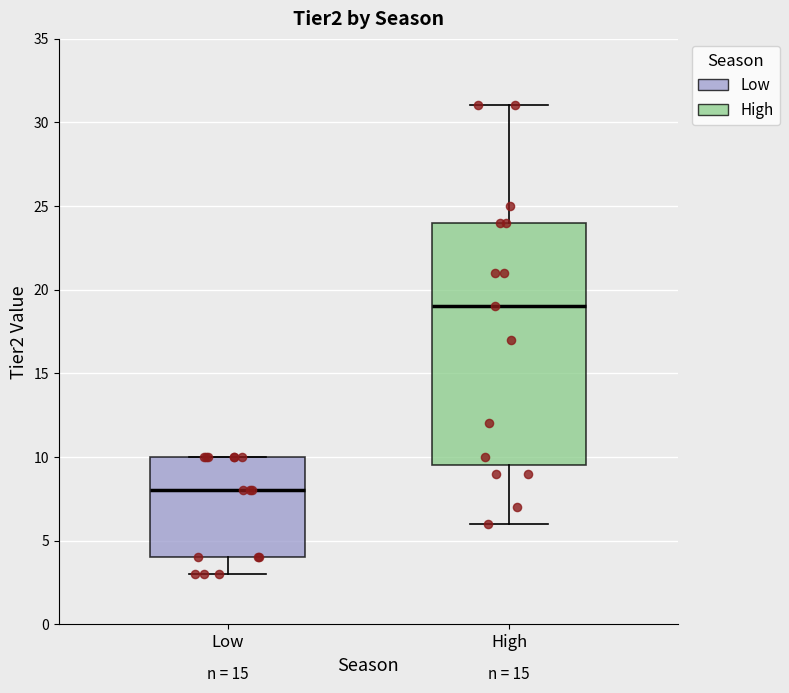

Reading left to right, read every box against the y-axis: the position of its median line, the range the box covers, and the ends of its whiskers. The values are not printed on the chart, so give them approximately, as read against the axis.

Low: median 8.0, box 4.0 to 10.0, whiskers 3.0 to 10.0
High: median 19.0, box 9.5 to 24.0, whiskers 6.0 to 31.0